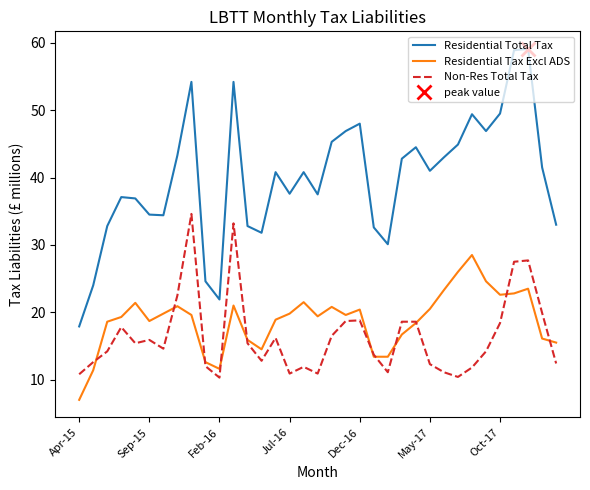

Reading left to right, what are all the values shown in this chart?

Residential Total Tax: 17.9	24.0	32.8	37.1	36.9	34.5	34.4	43.3	54.2	24.6	21.9	54.2	32.8	31.8	40.8	37.6	40.8	37.5	45.3	46.9	48.0	32.6	30.1	42.8	44.5	41.0	43.0	44.9	49.4	46.9	49.5	58.9	59.1	41.5	33.0
Residential Tax Excl ADS: 7.0	11.4	18.6	19.3	21.4	18.7	19.8	20.9	19.6	12.6	11.6	21.0	15.9	14.5	18.9	19.8	21.5	19.4	20.8	19.6	20.4	13.4	13.4	16.7	18.4	20.5	23.3	26.0	28.5	24.6	22.6	22.8	23.5	16.1	15.5
Non-Res Total Tax: 10.8	12.6	14.2	17.8	15.4	15.9	14.6	22.5	34.6	12.0	10.3	33.2	15.4	12.8	16.2	10.9	11.9	10.9	16.5	18.7	18.8	13.7	11.1	18.6	18.6	12.3	11.1	10.4	11.8	14.2	18.4	27.5	27.7	19.9	12.4